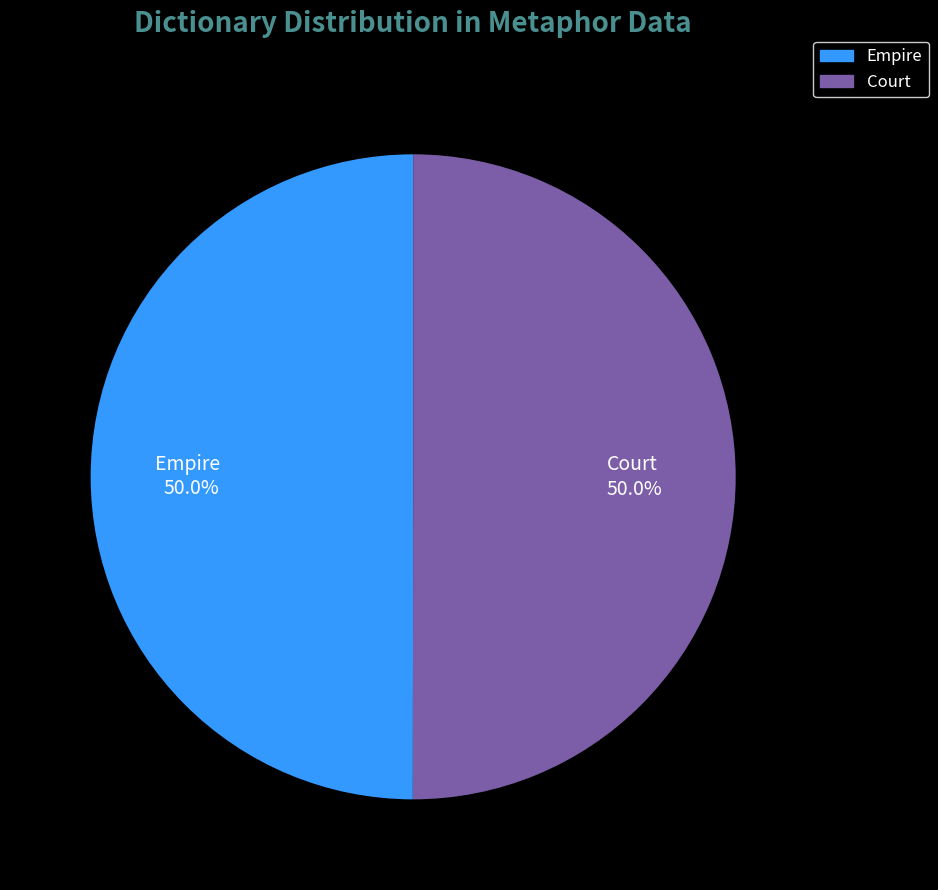

What is the ratio of the value at Empire 50.0% to the value at Court 50.0%?

1.0